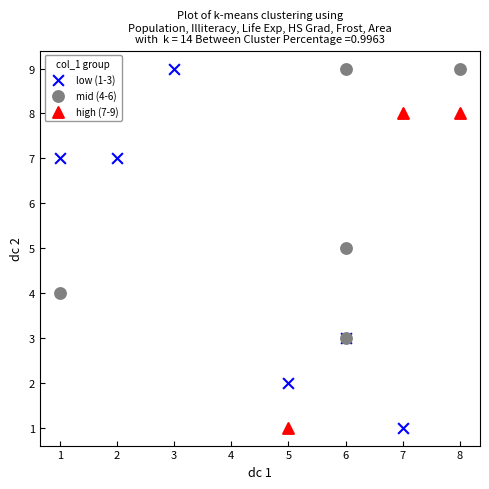

Which series has the widest spread of Y values?

low (1-3)